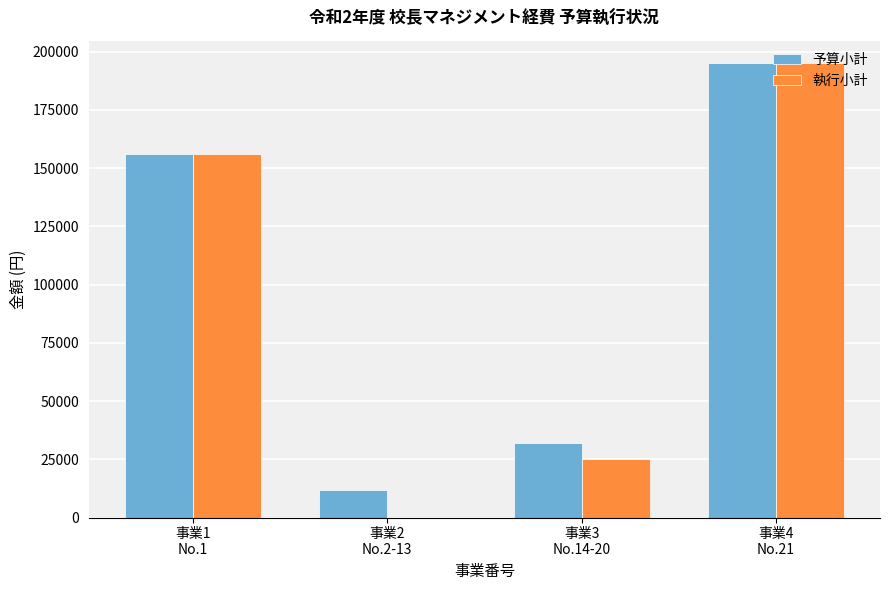

Which series changed the most between 事業1
No.1 and 事業2
No.2-13?

執行小計